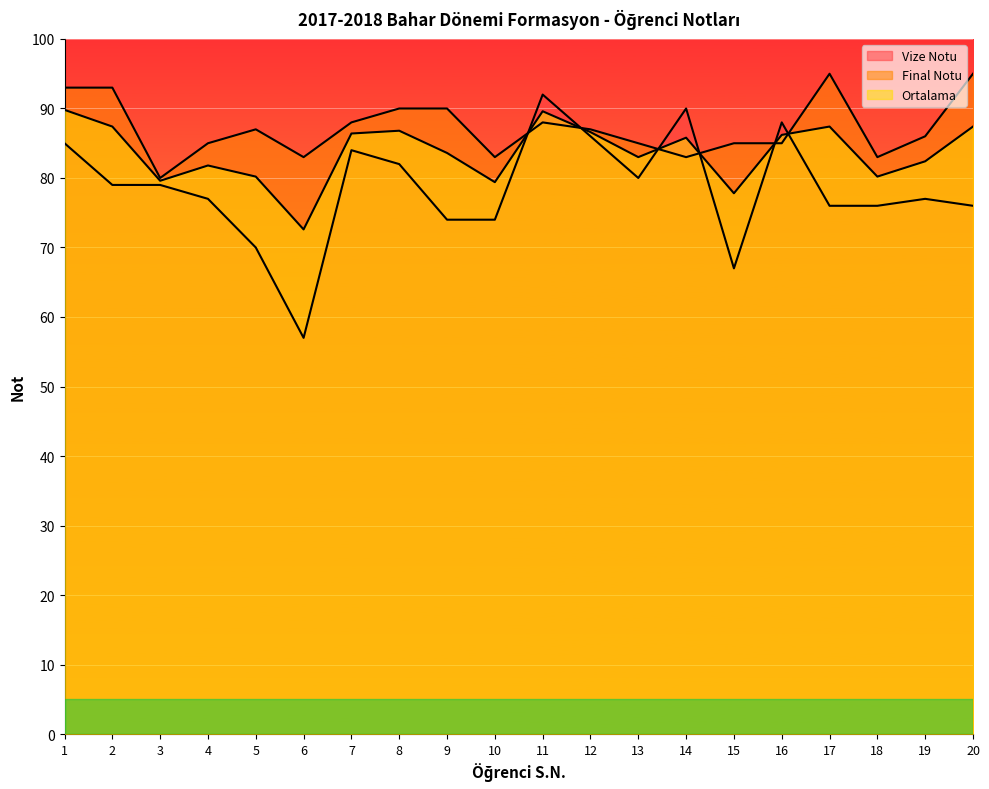

What is the sum of the Final Notu values at 20 and 4?

180.0